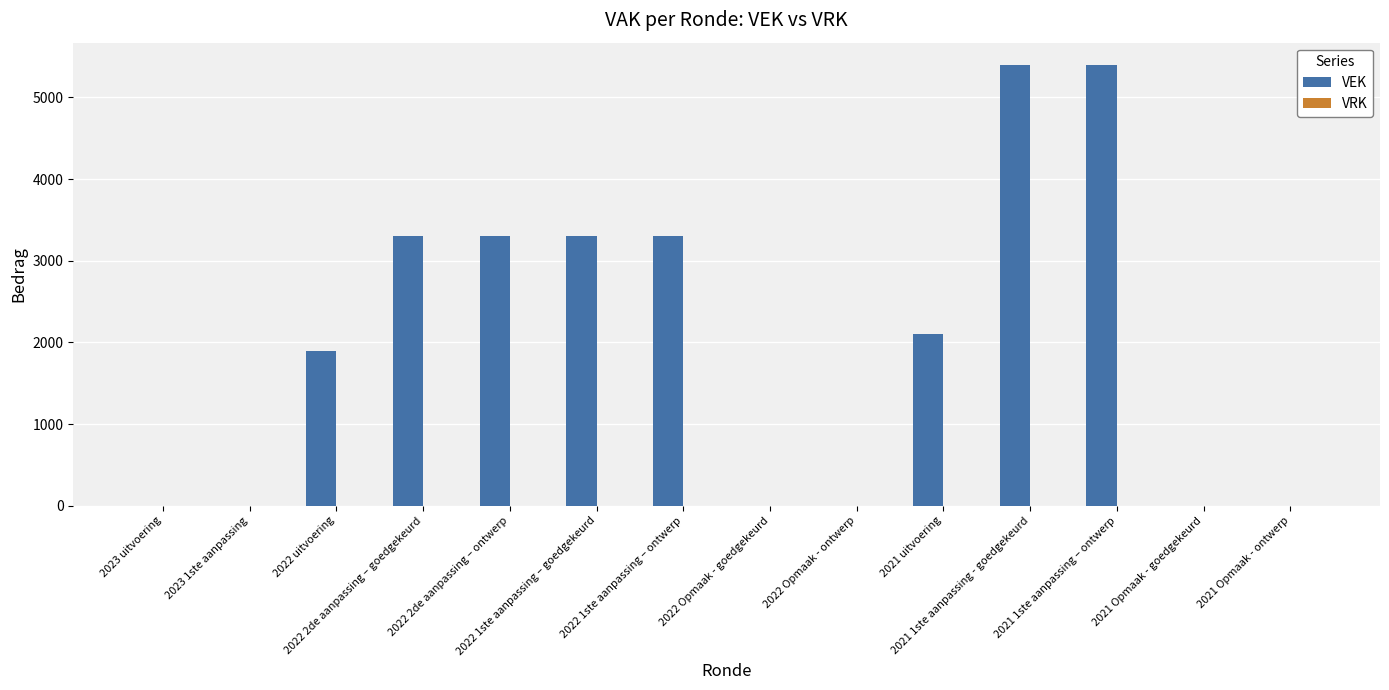

What is the maximum value shown in the chart?

5400